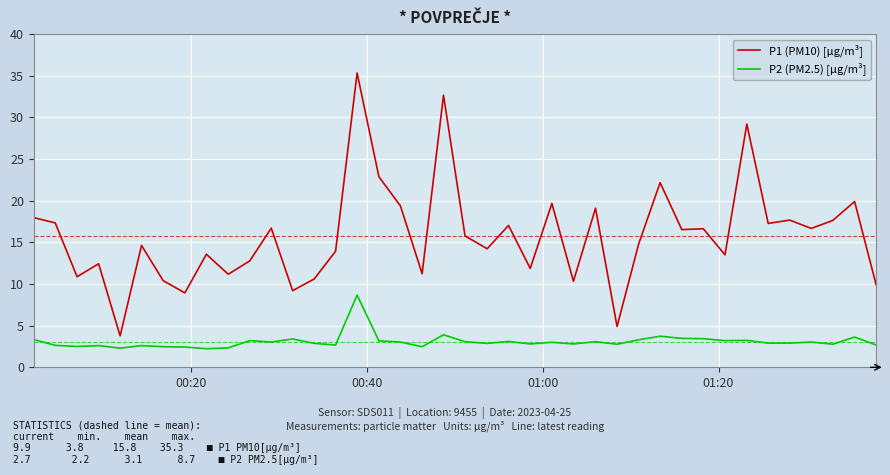

What is the lowest value of the P2 (PM2.5) [µg/m³] series?

2.2